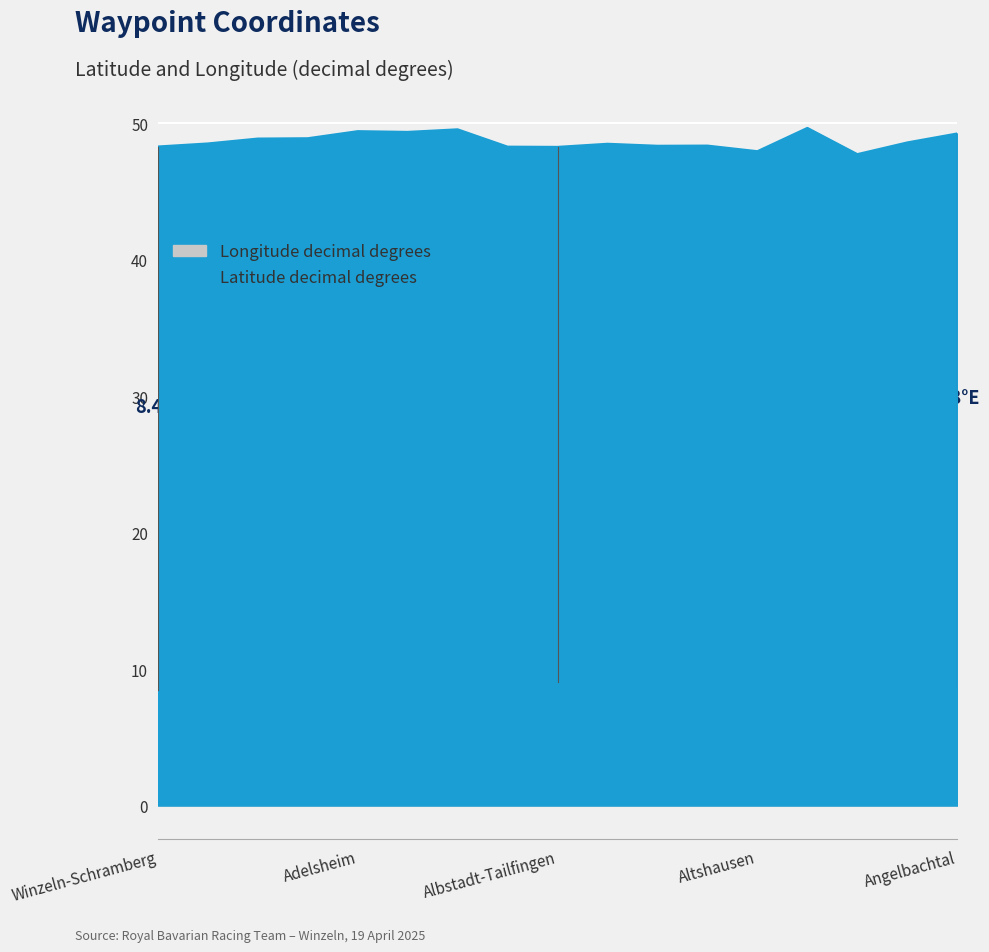

Which series has the widest spread of values?

Longitude decimal degrees